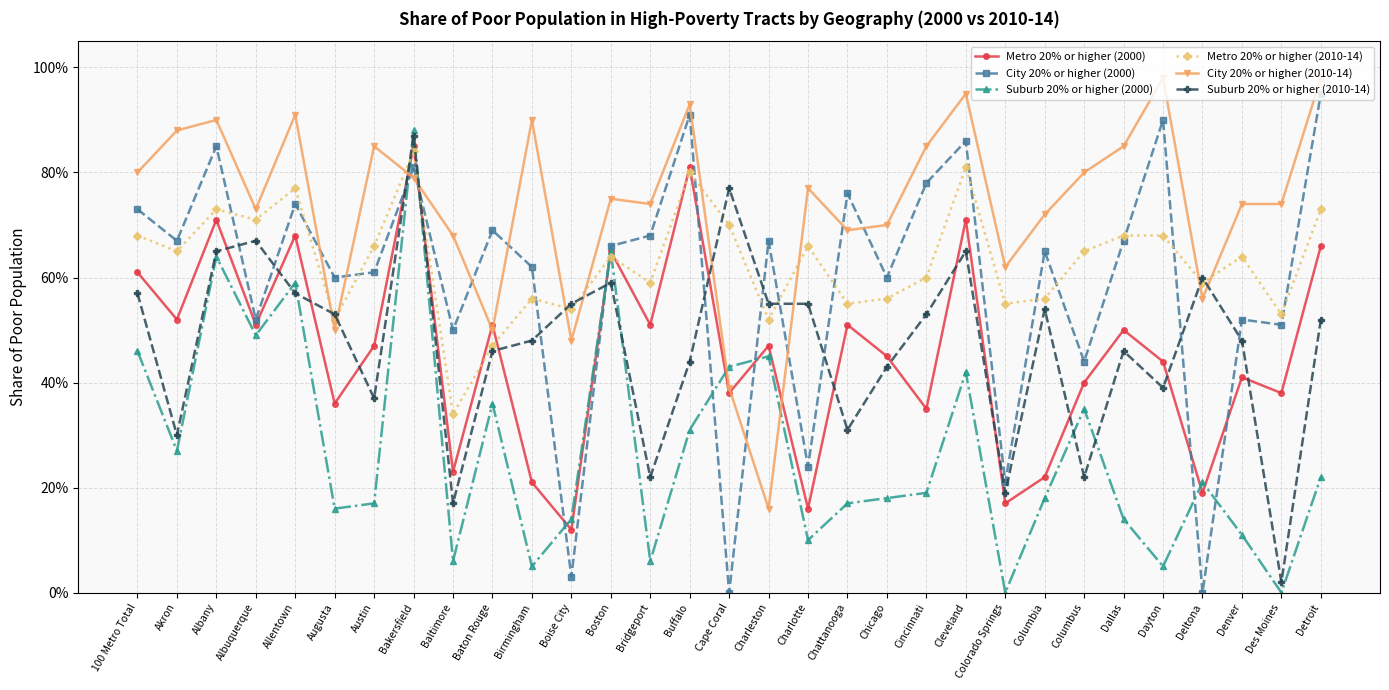

Is it true that City 20% or higher (2010-14) equals 0.9 at Allentown?

True